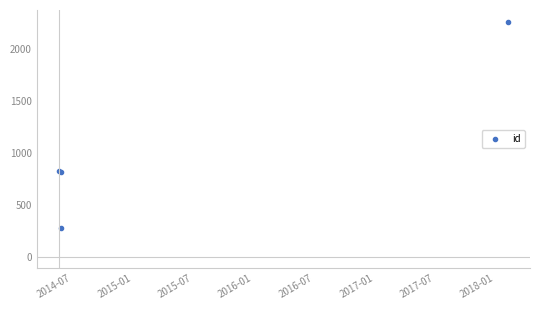

How many lines are shown in the chart?

1